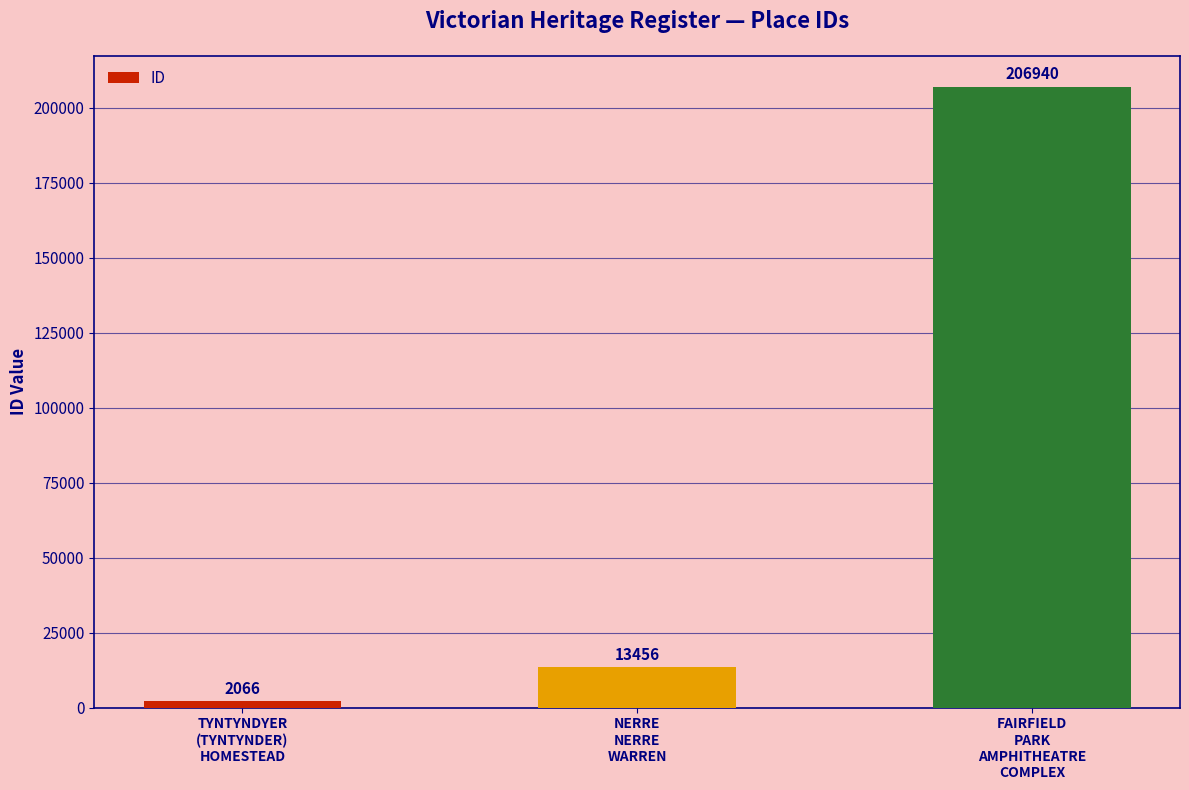

What is the value of the 3rd bar from the left?

206940